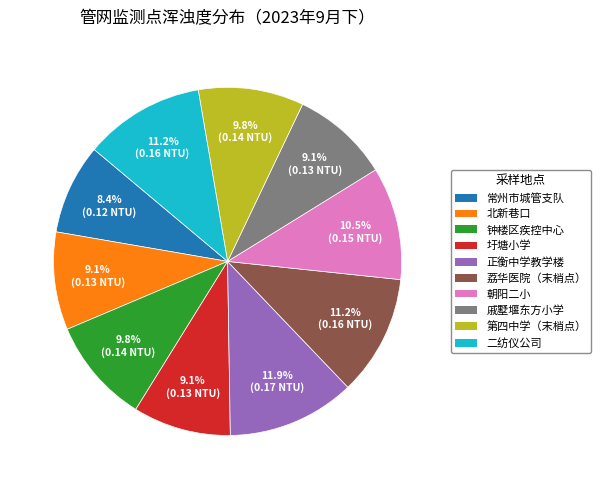

What is the smallest slice in the pie chart?

常州市城管支队